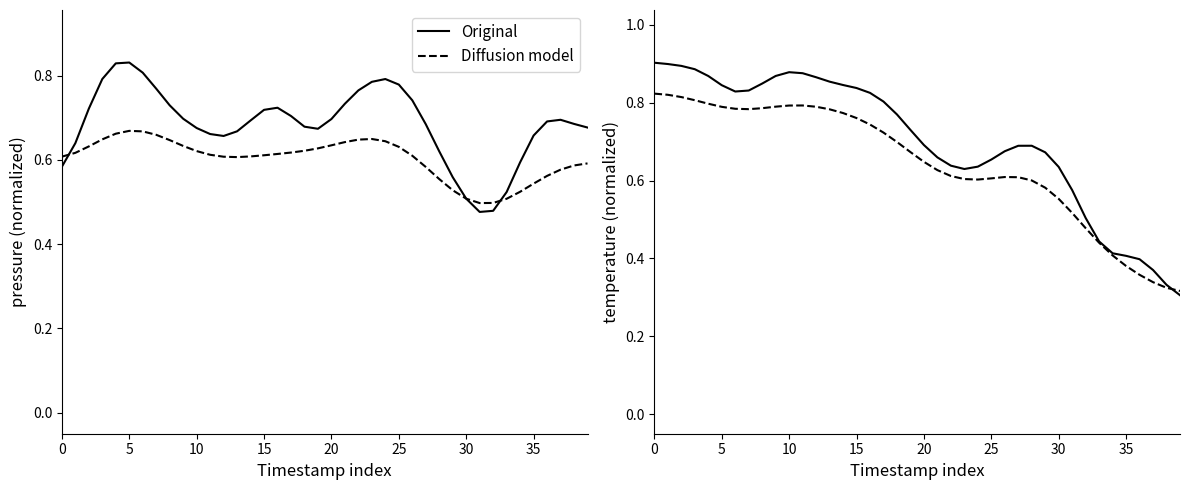

Which series has the largest total across all categories?

Original